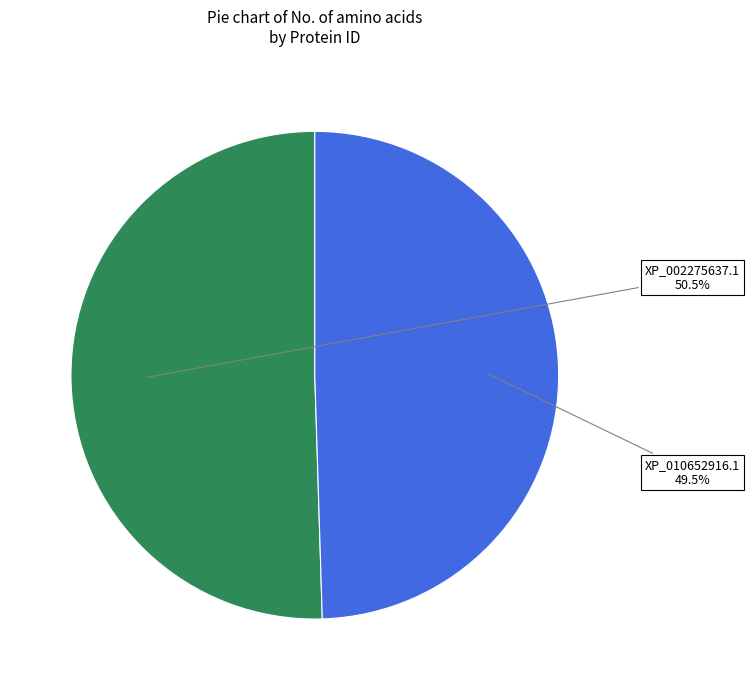

The XP_002275637.1 slice represents 42% of the pie. True or false?

False